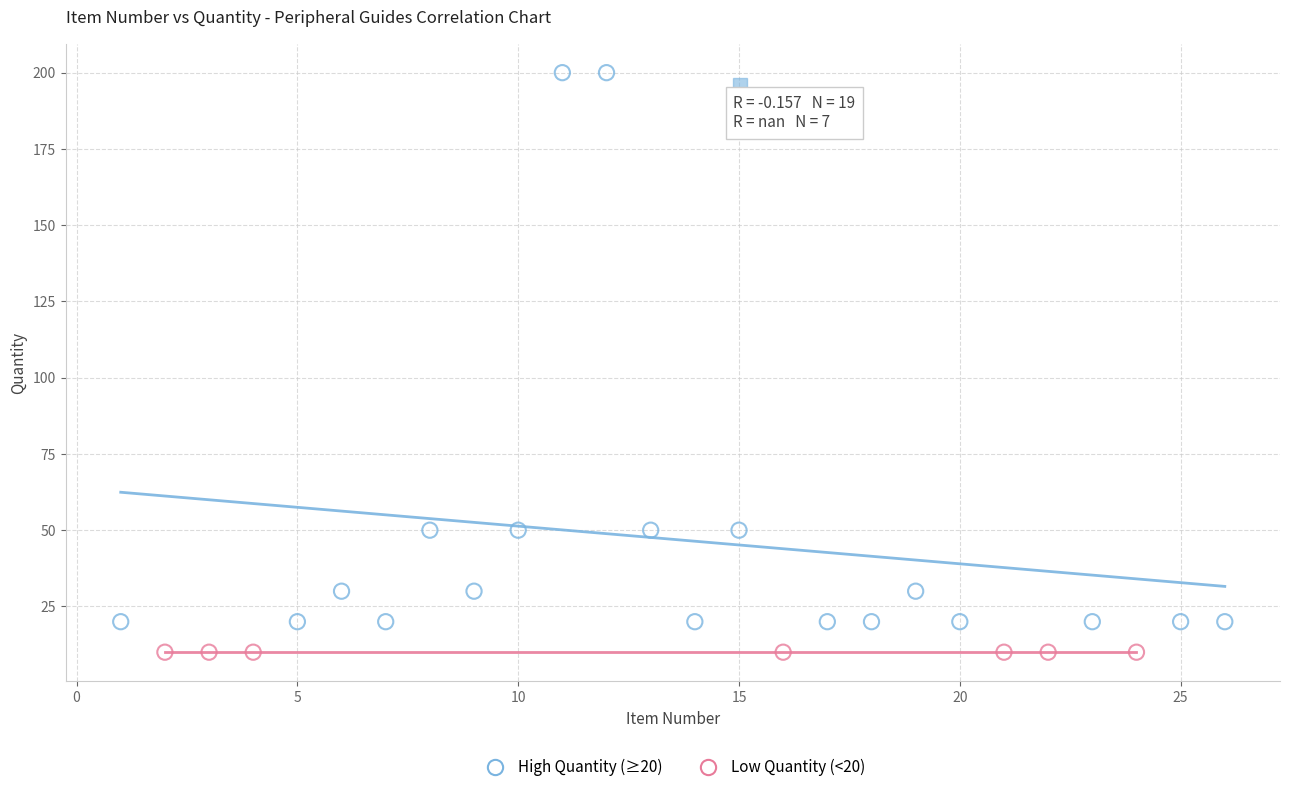

Which series contains the lowest Y value?

Low Quantity (<20)